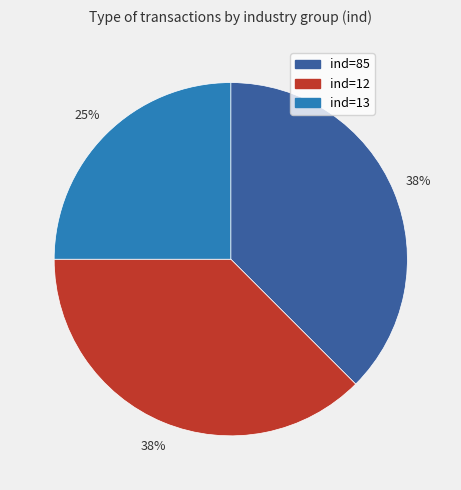

Approximately how many times larger is the value at ind=85 compared to ind=13?

1.5